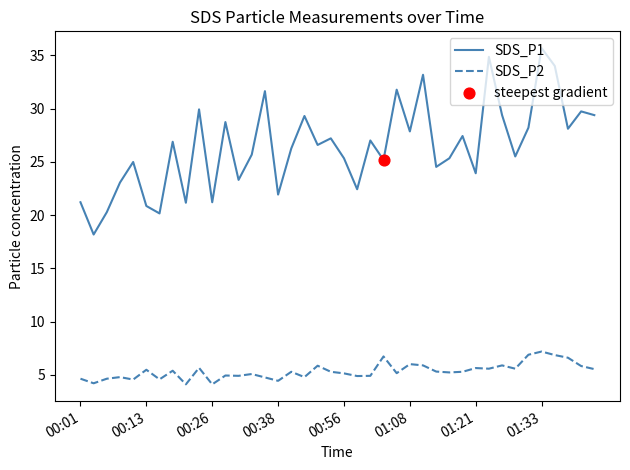

Which series has the largest total across all categories?

SDS_P1